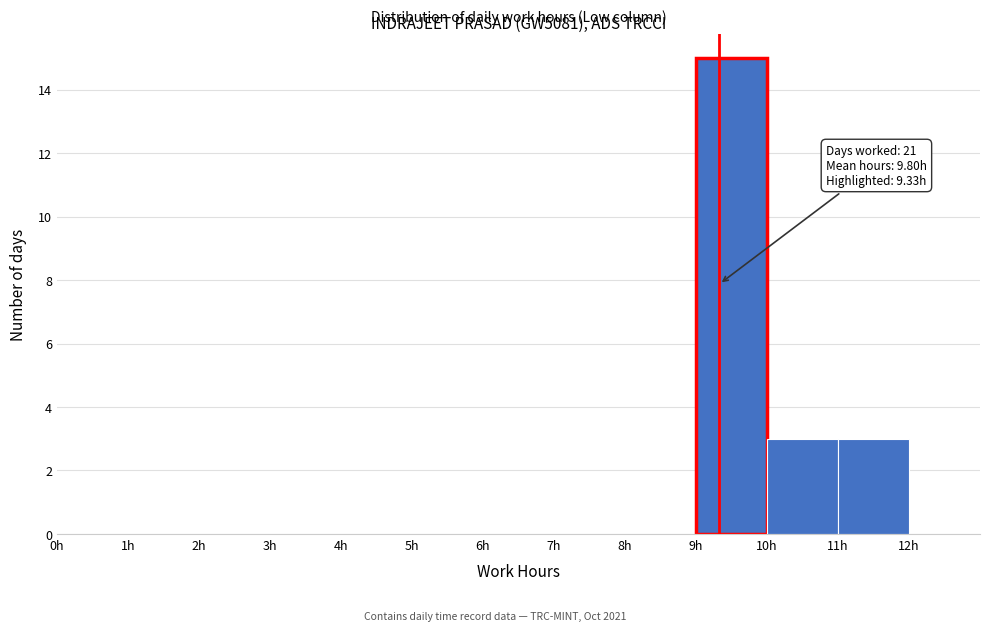

Which range on the x-axis has the tallest bar?

9 to 10